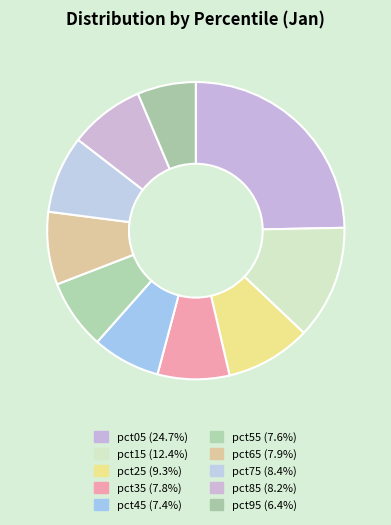

Rank the categories by value from lowest to highest.

pct95, pct45, pct55, pct35, pct65, pct85, pct75, pct25, pct15, pct05